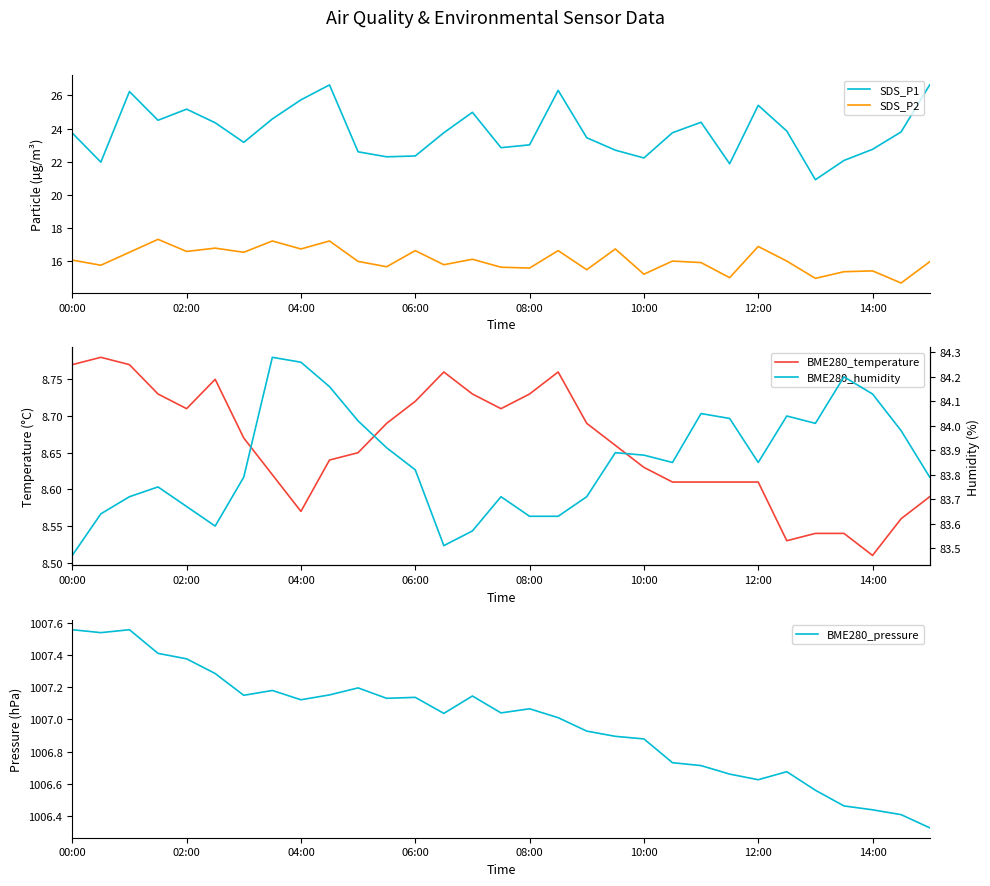

True or false: BME280_humidity and SDS_P1 intersect in this chart.

False